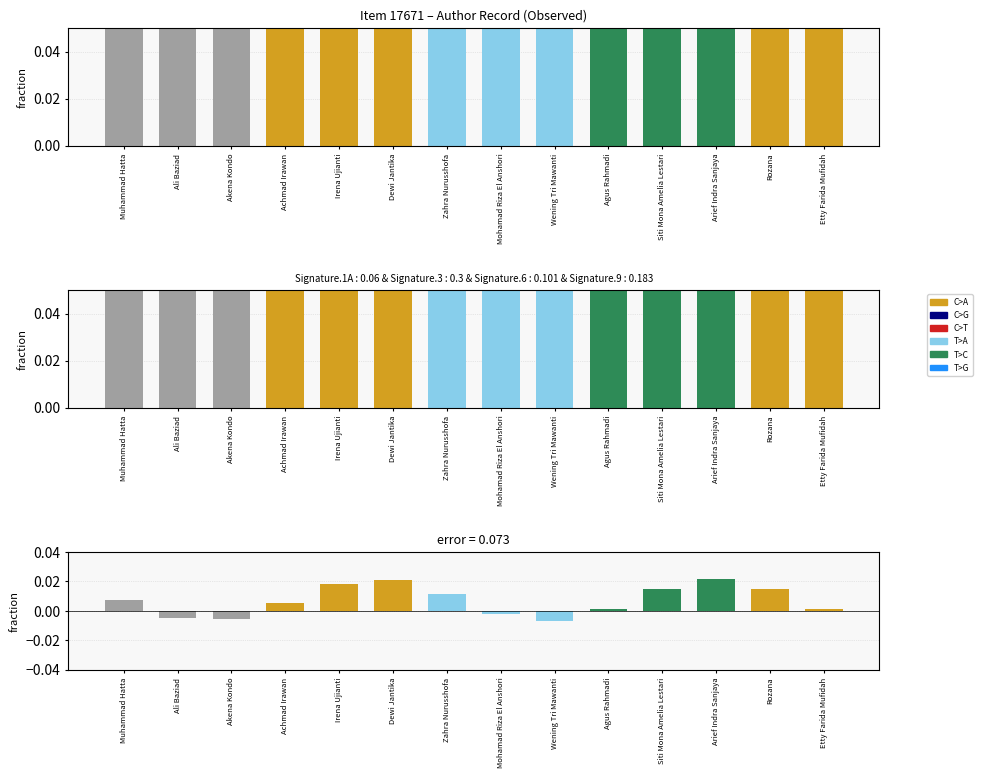

Are the bars grouped side by side (vs. stacked)?

No